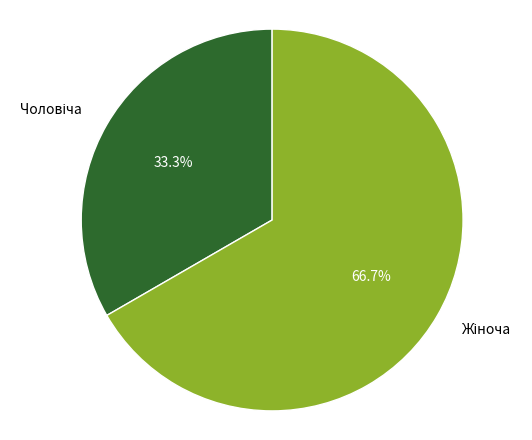

Is there a majority slice in this chart?

Yes